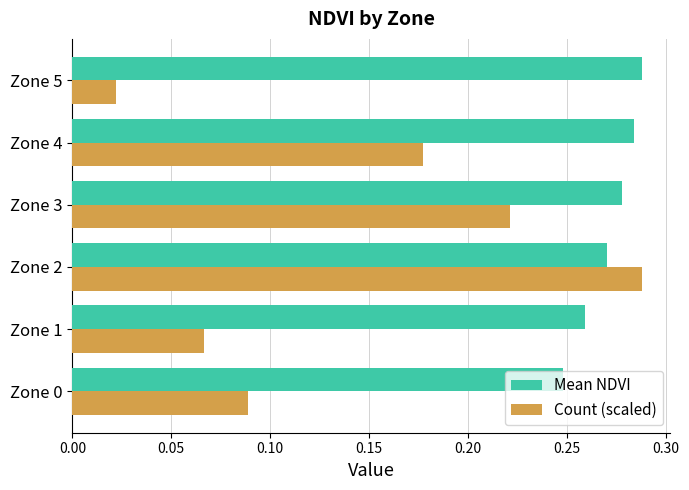

True or false: Mean NDVI has a value of 0.4 at Zone 3.

False